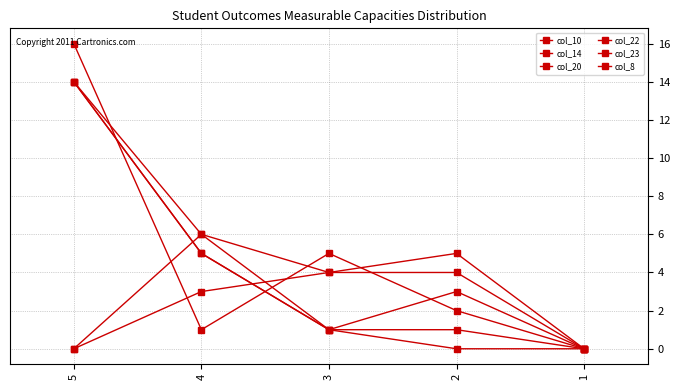

Is it true that col_8 equals 7 at 1?

False